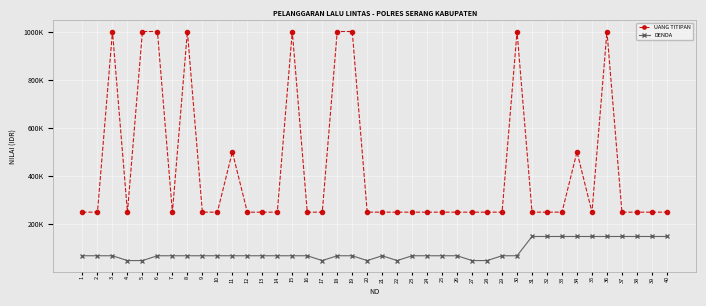

What is the difference between the second highest and second lowest values in the DENDA series?

100000